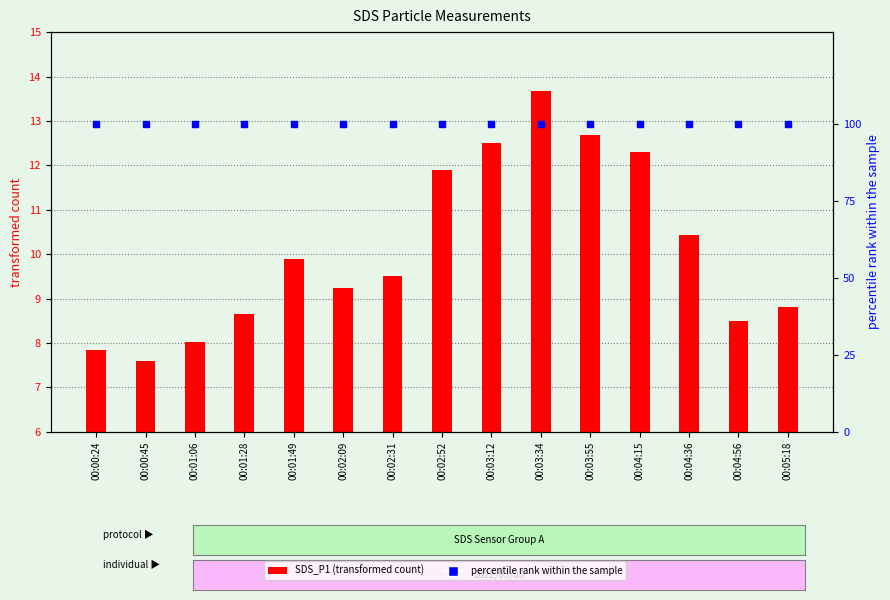

What are all the series names shown in the legend?

SDS_P1, percentile rank within the sample